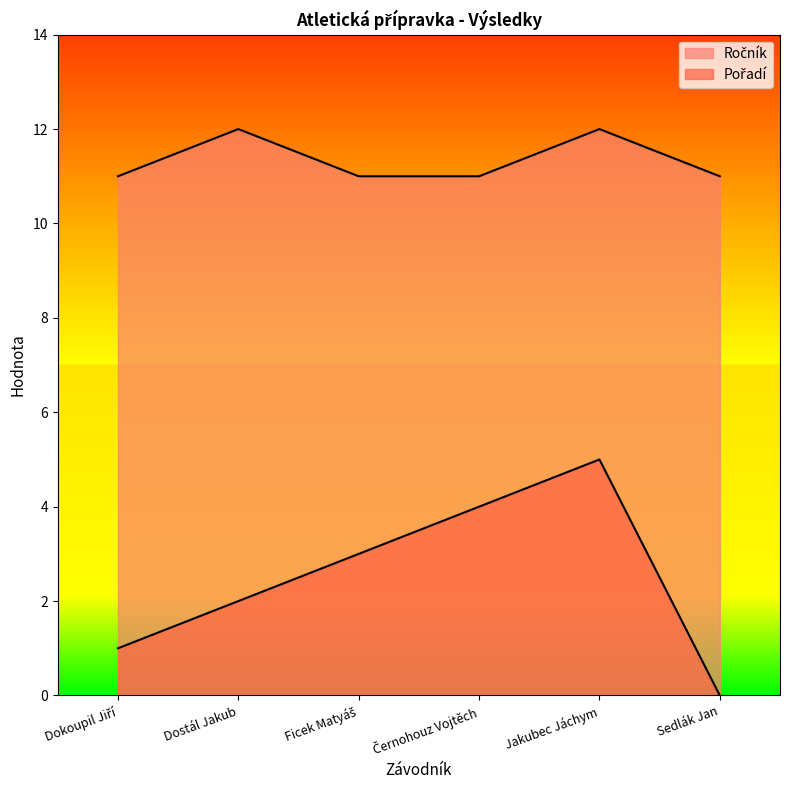

Between Dokoupil Jiří and Černohouz Vojtěch, which series saw the biggest shift?

Pořadí